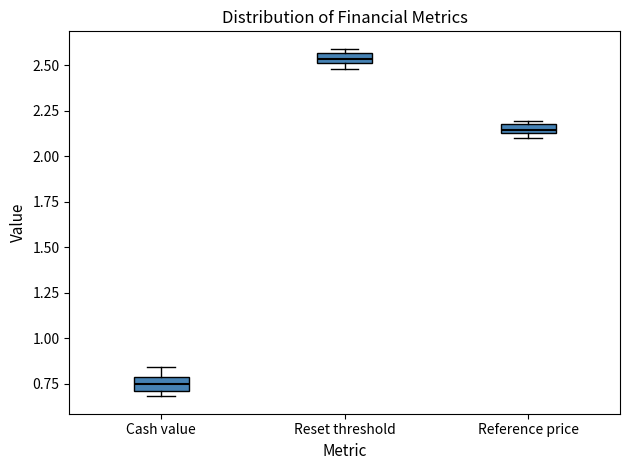

Where is the upper edge of the box for Cash value on the y-axis? The values are not printed on the chart, so give them approximately, as read against the axis.

0.80